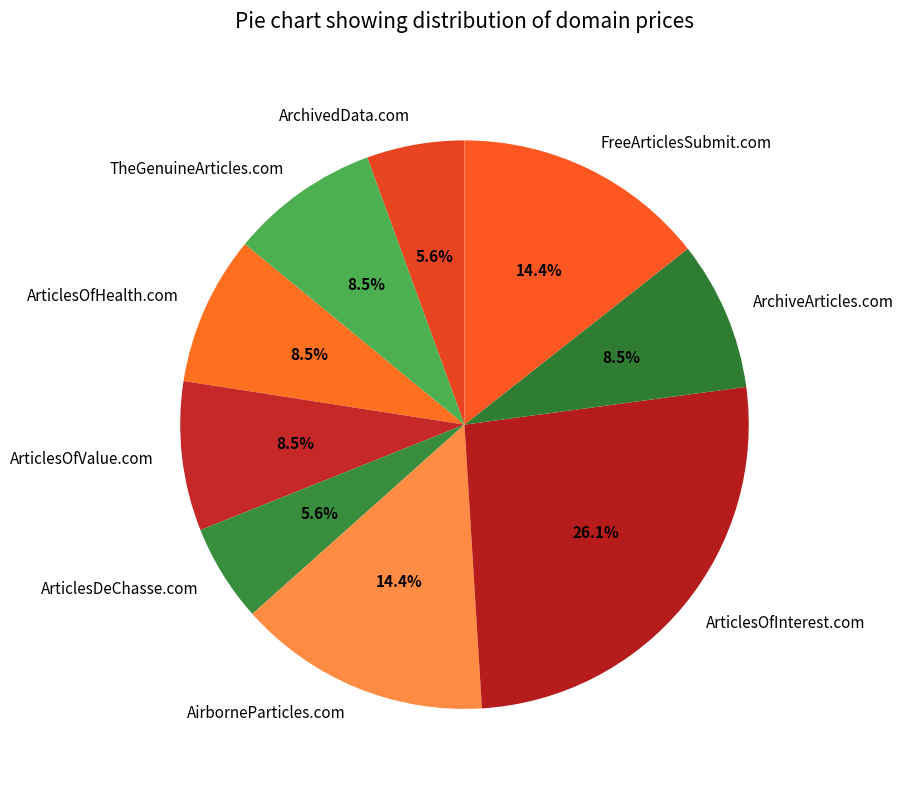

Which slice is the largest?

ArticlesOfInterest.com